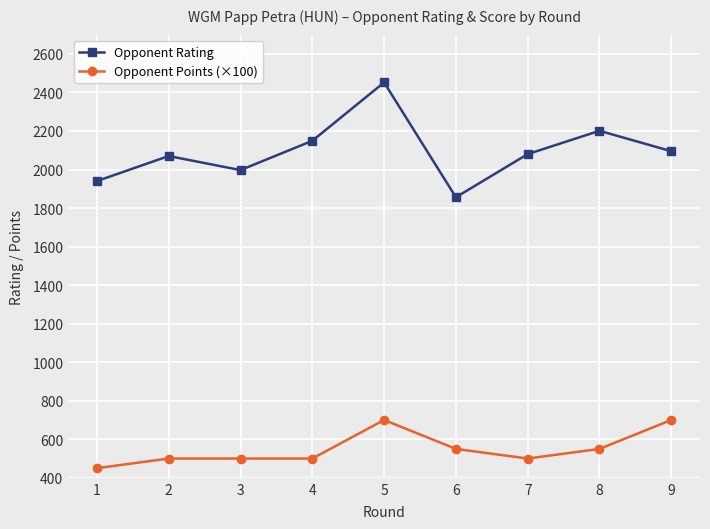

Rank the series by their maximum value, from lowest to highest.

Opponent Points (×100), Opponent Rating